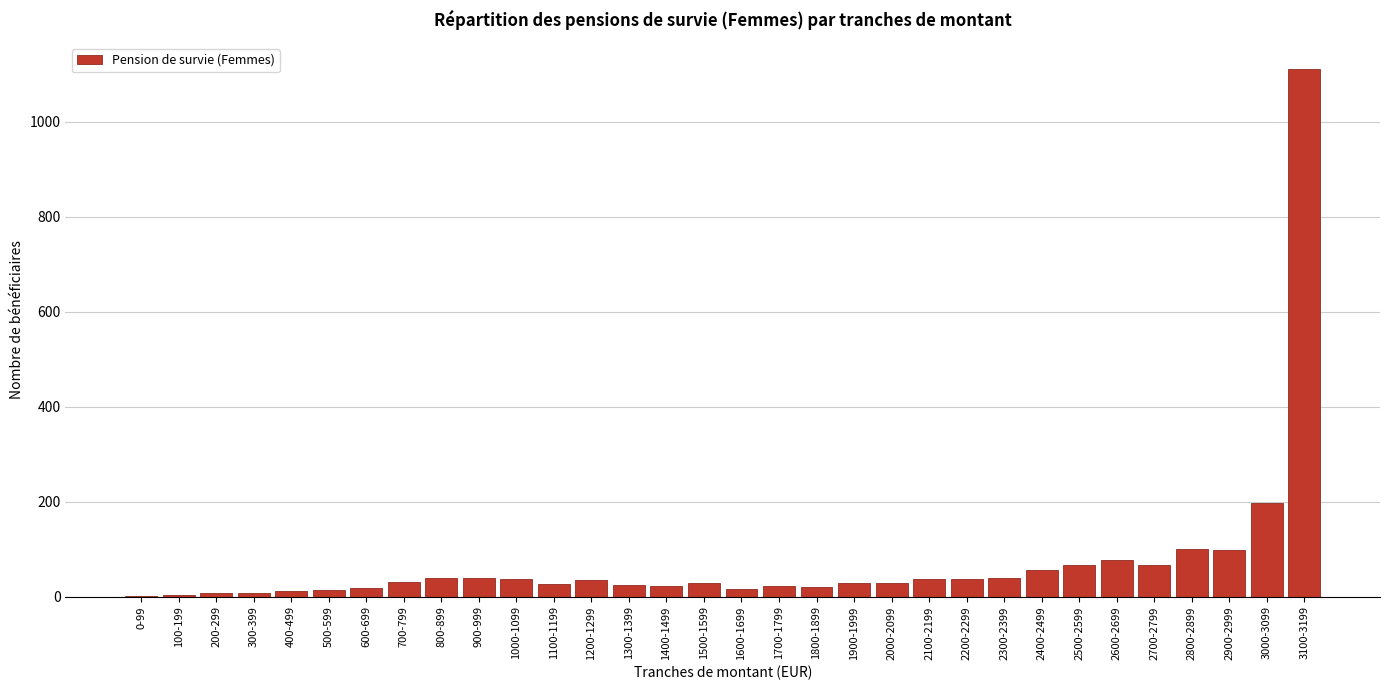

The chart shows a value of 168 at 2900-2999. True or false?

False